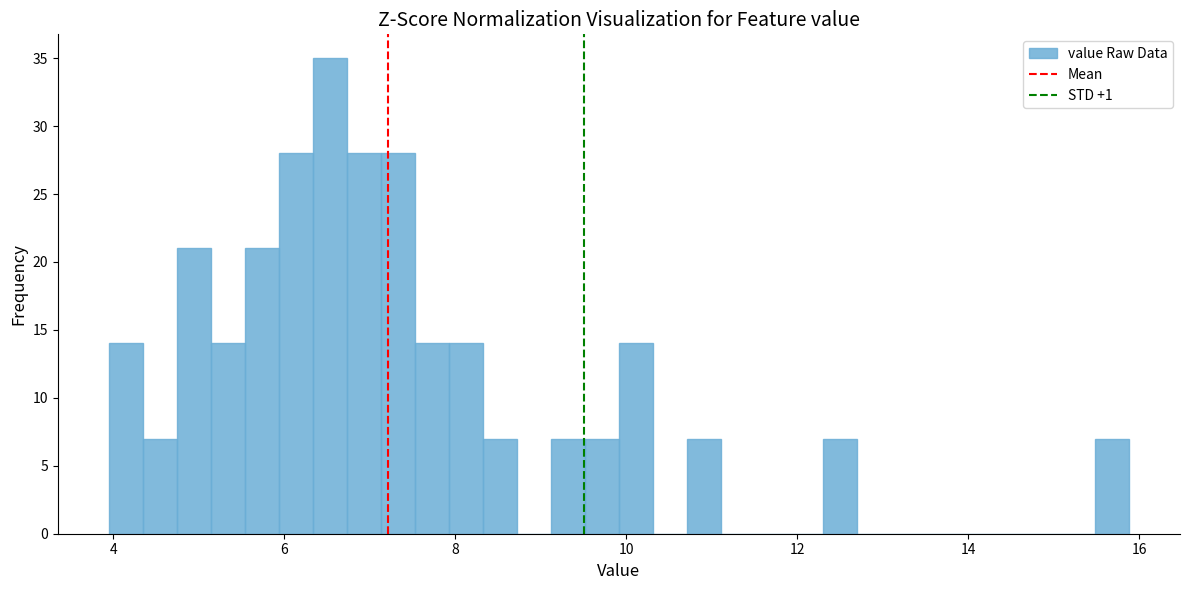

Around what value on the x-axis is the tallest bar? Give the approximate position of its centre, as read against the axis.

6.6